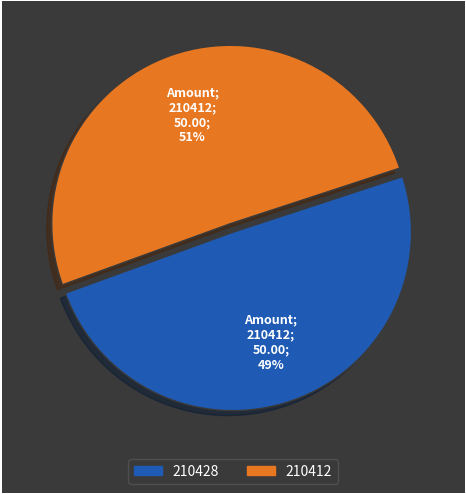

Which has a higher value, 210412 or 210428?

210412